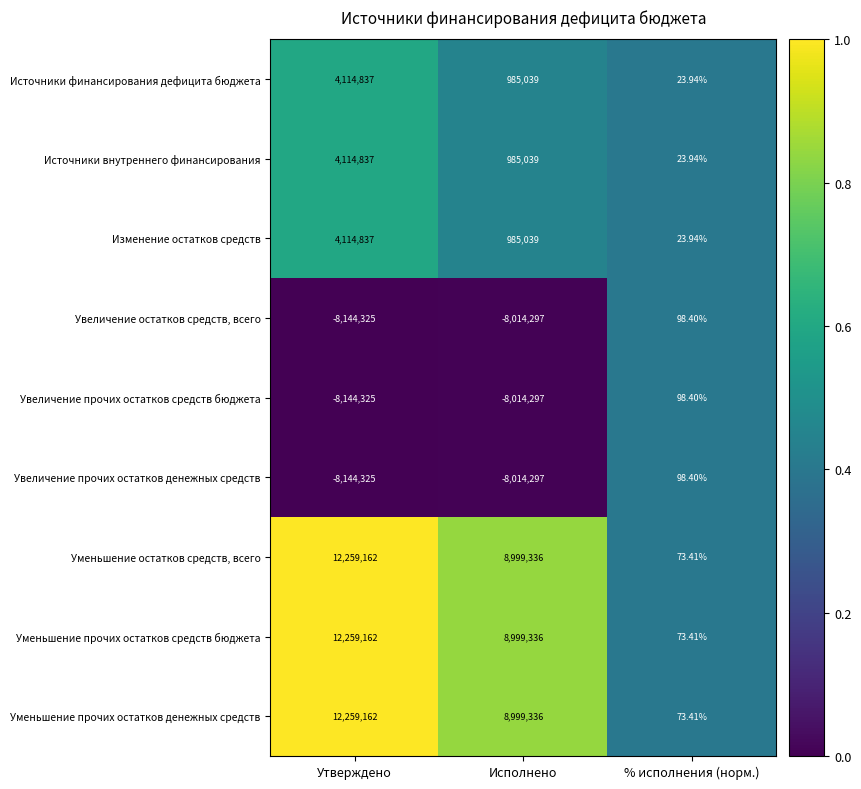

How many distinct data groups are displayed?

9